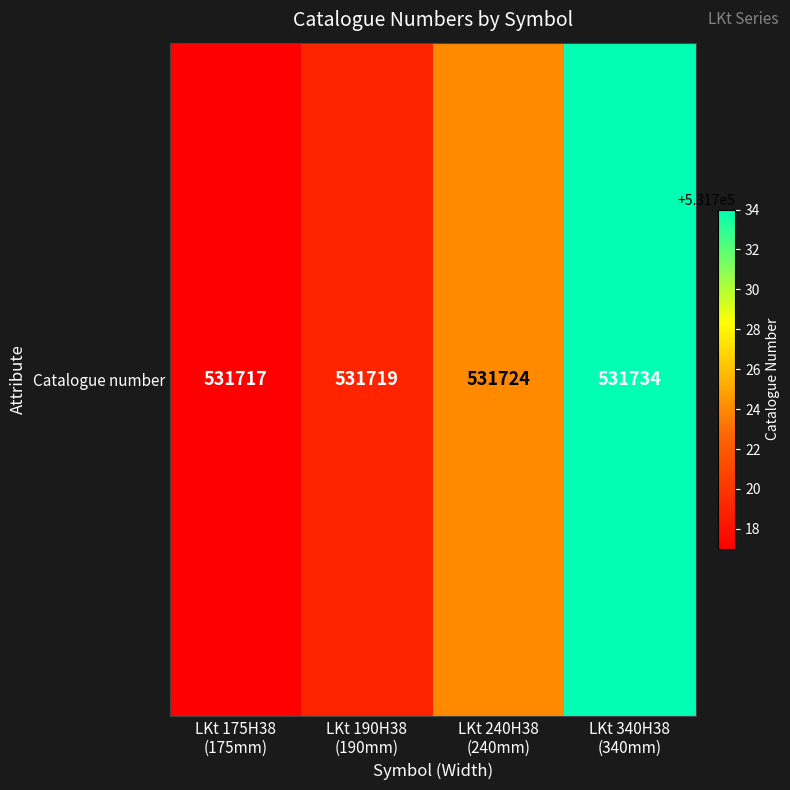

Reading left to right, list all the values displayed in this chart.

LKt 175H38
(175mm)=531717	LKt 190H38
(190mm)=531719	LKt 240H38
(240mm)=531724	LKt 340H38
(340mm)=531734